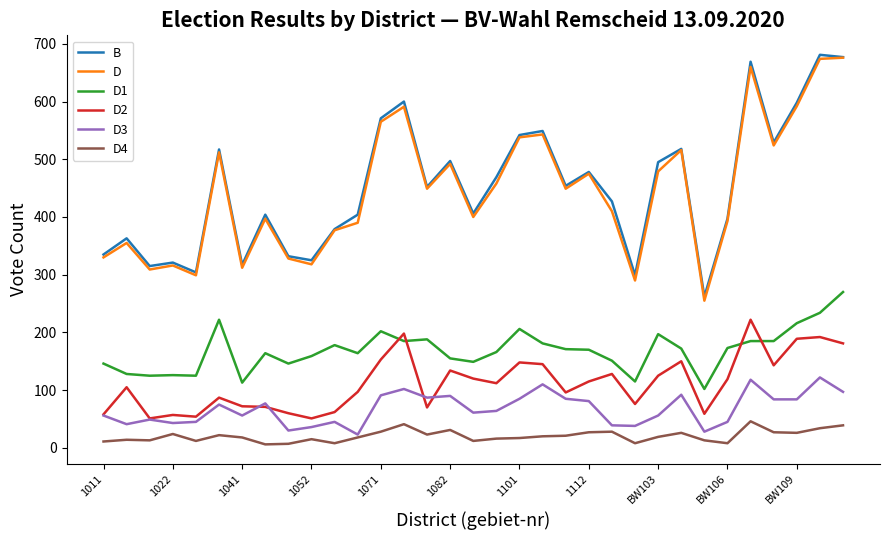

True or false: D and D2 cross at least once.

False